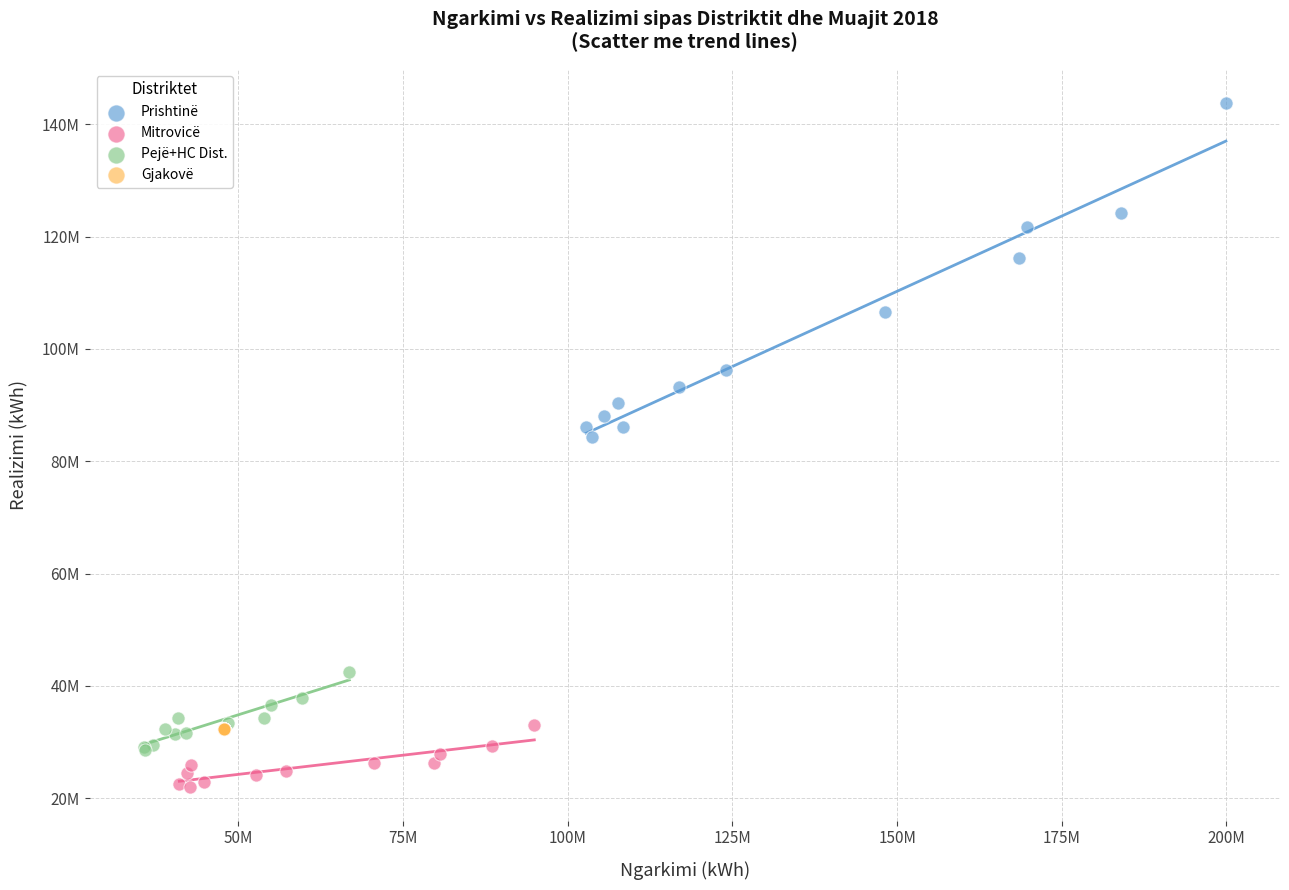

What are all the series names shown in the legend?

Prishtinë, Mitrovicë, Pejë+HC Dist., Gjakovë